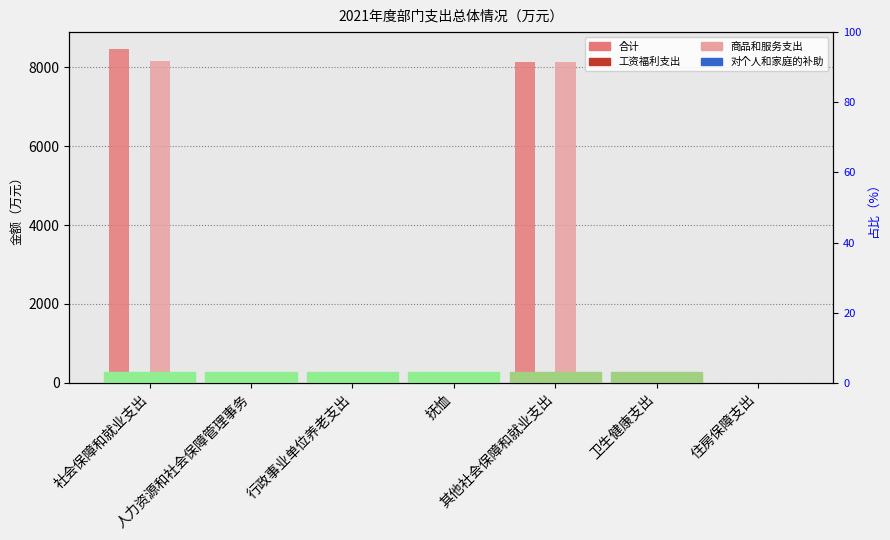

What is the difference between the maximum and minimum values in the 工资福利支出 series?

87.9